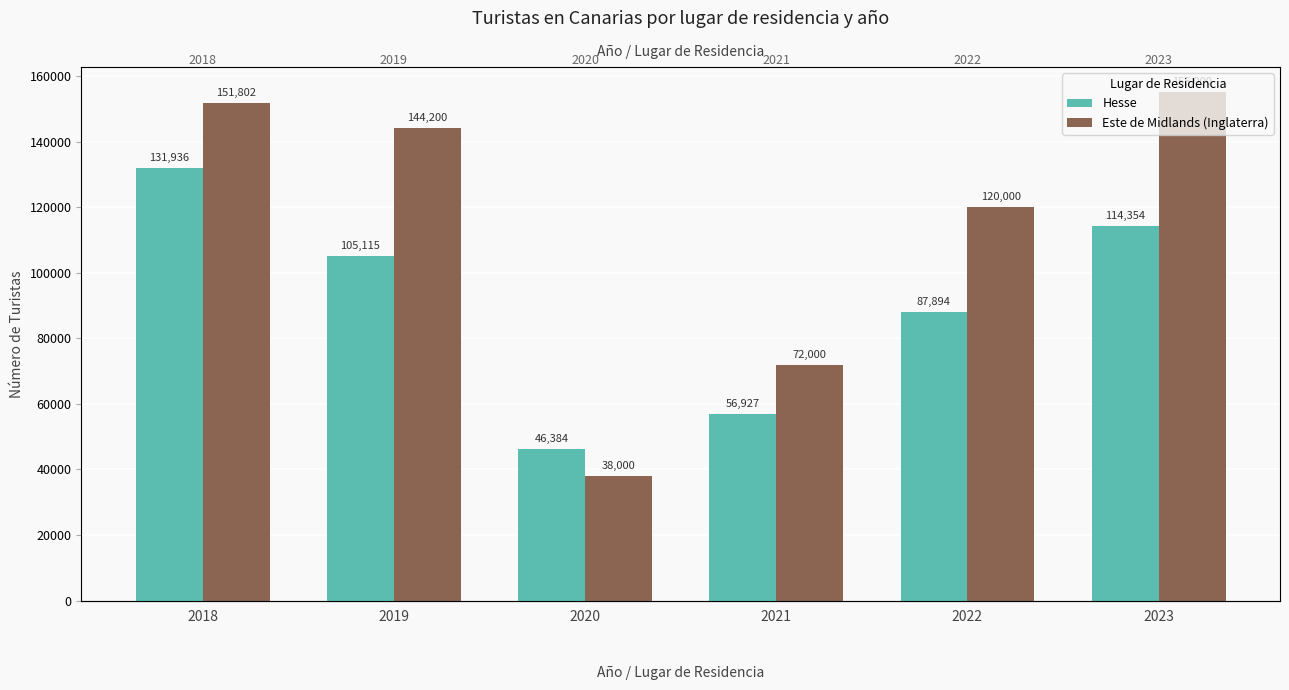

Which category has the lowest value across all series?

2020